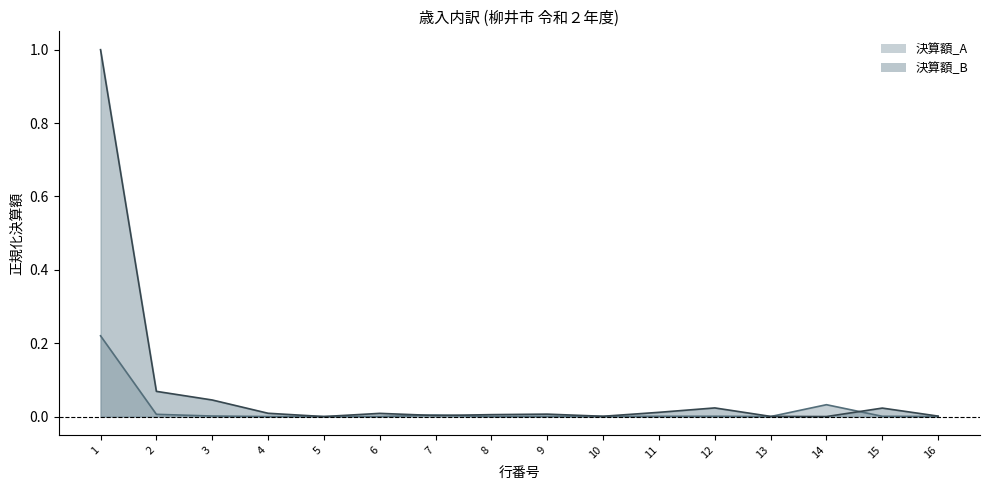

At which category is the sum across all series the highest?

1